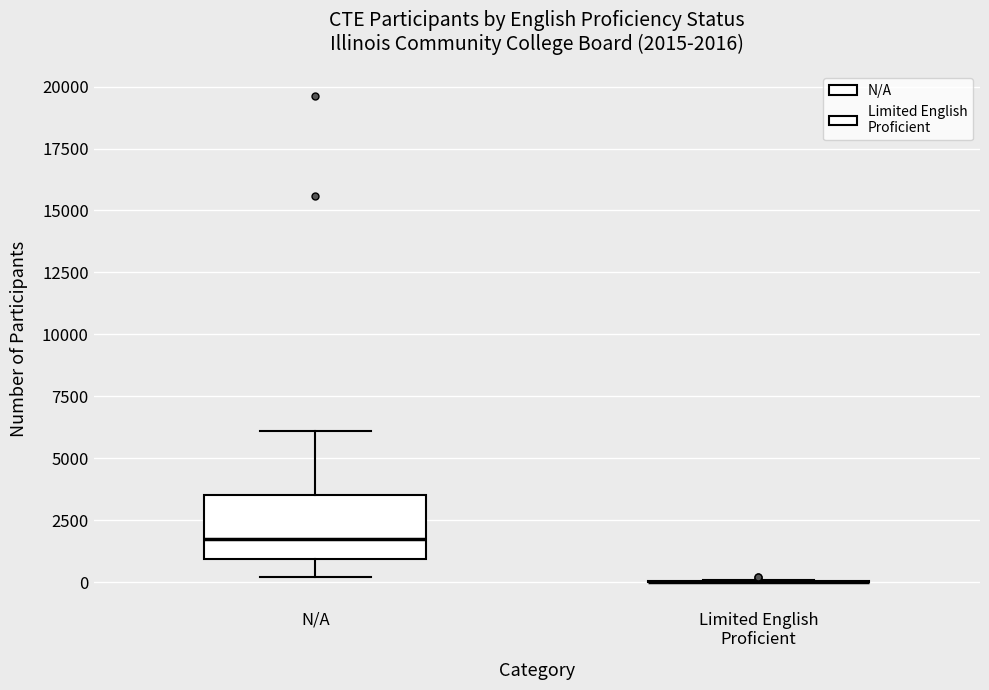

Comparing the boxes themselves (not the whiskers), which one is the tallest?

N/A